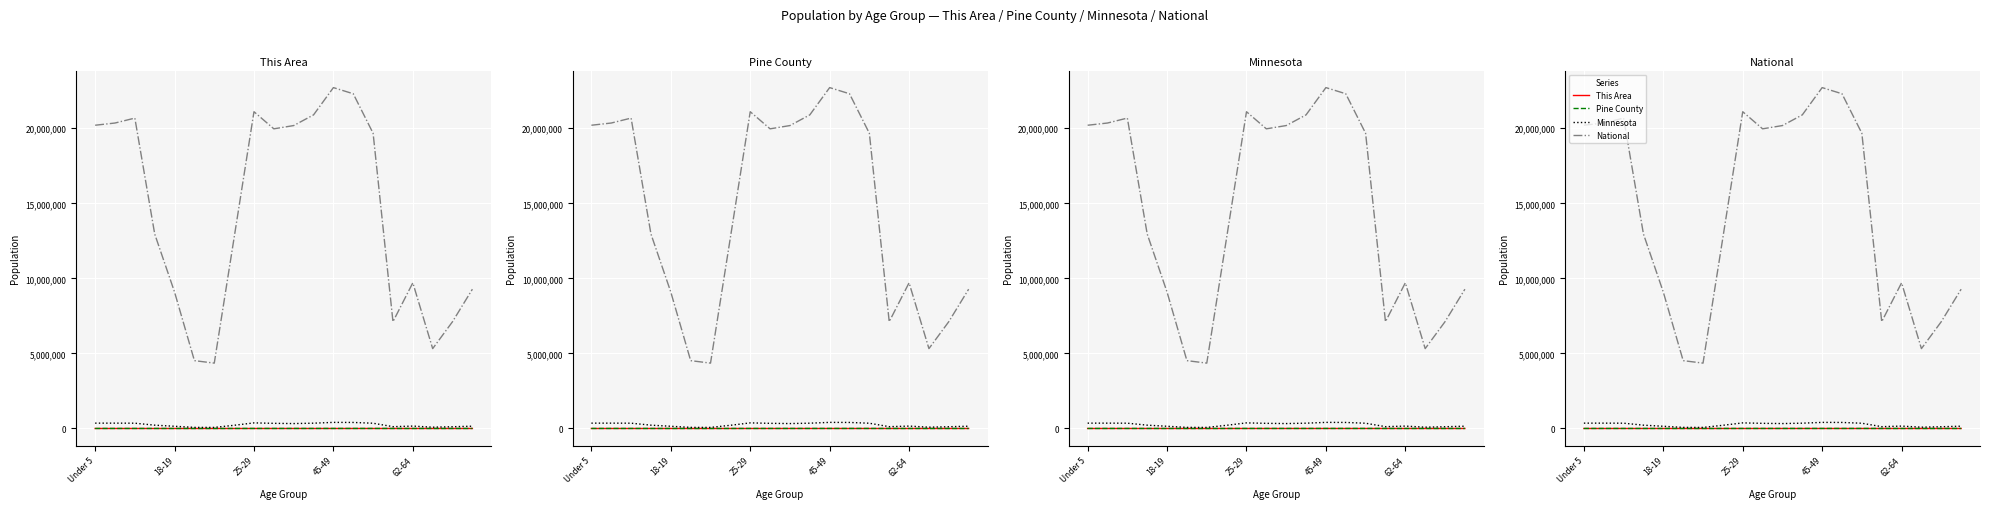

Which category has the highest value in the National series?

45-49